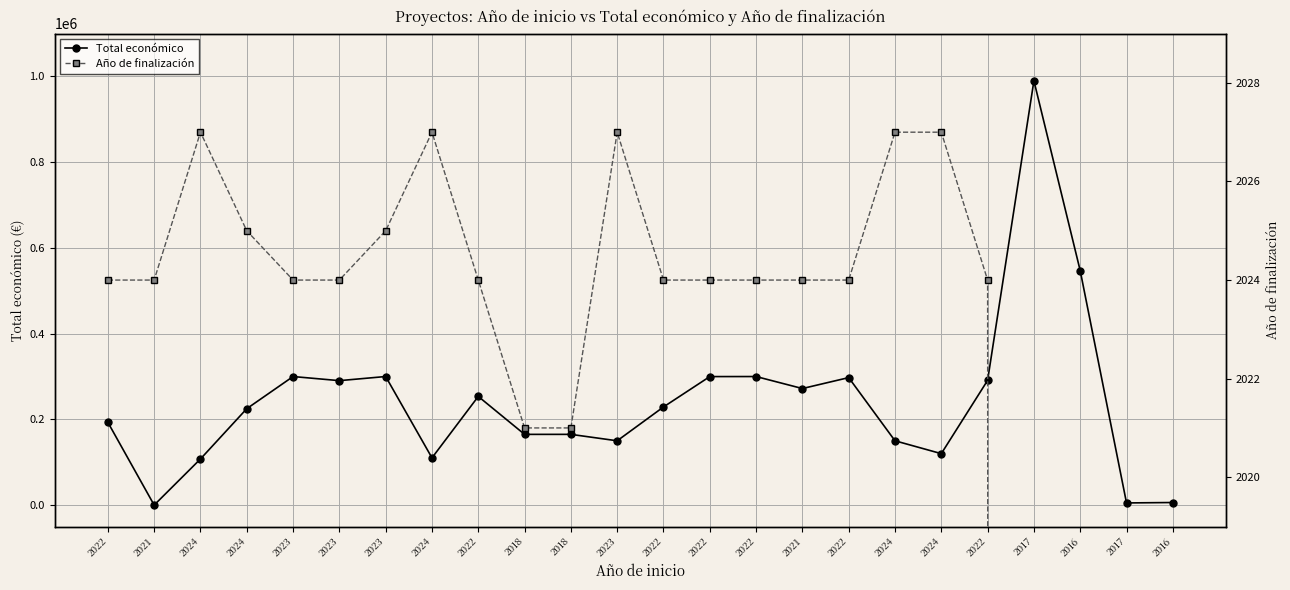

The value of Total económico at 2016 is 6000. True or false?

True